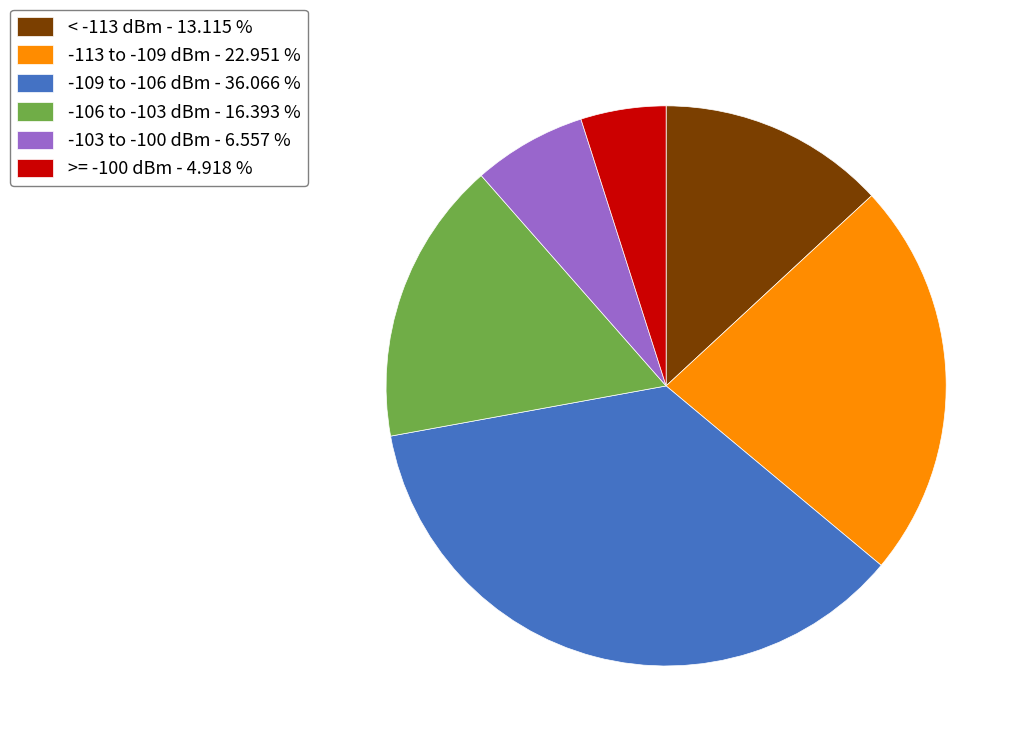

Which category has the smallest portion of the pie?

>= -100 dBm - 4.918 %